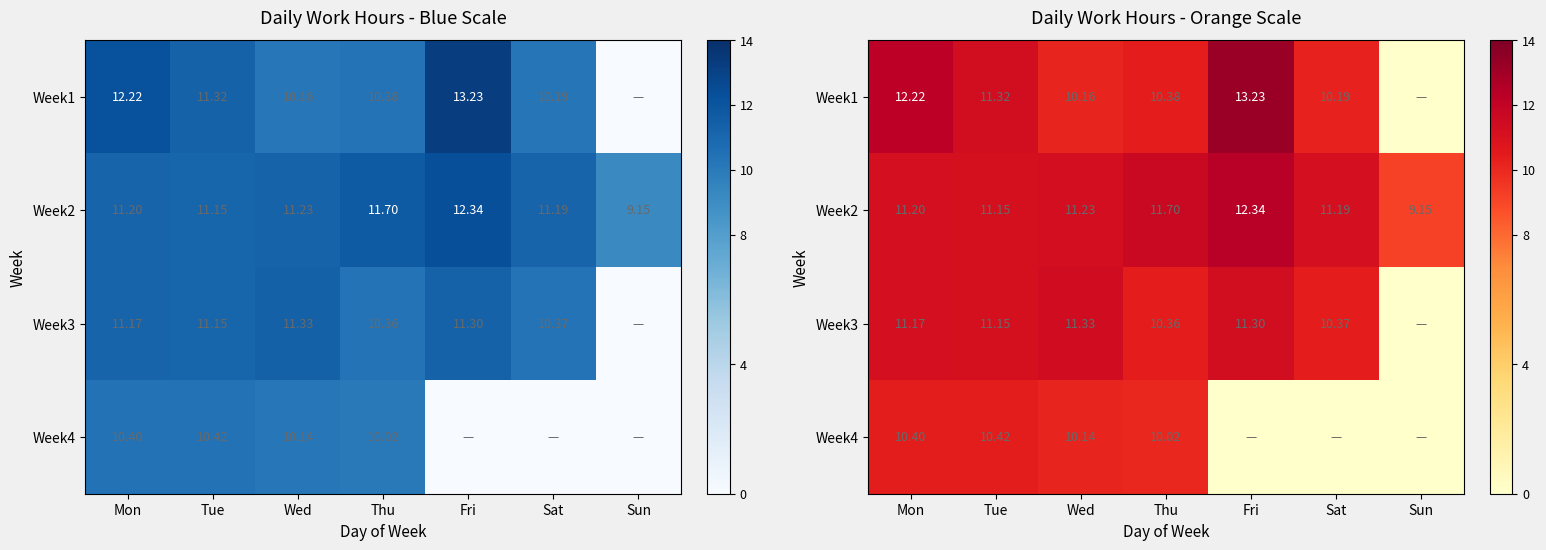

What is the total value across all series at Wed?

42.9